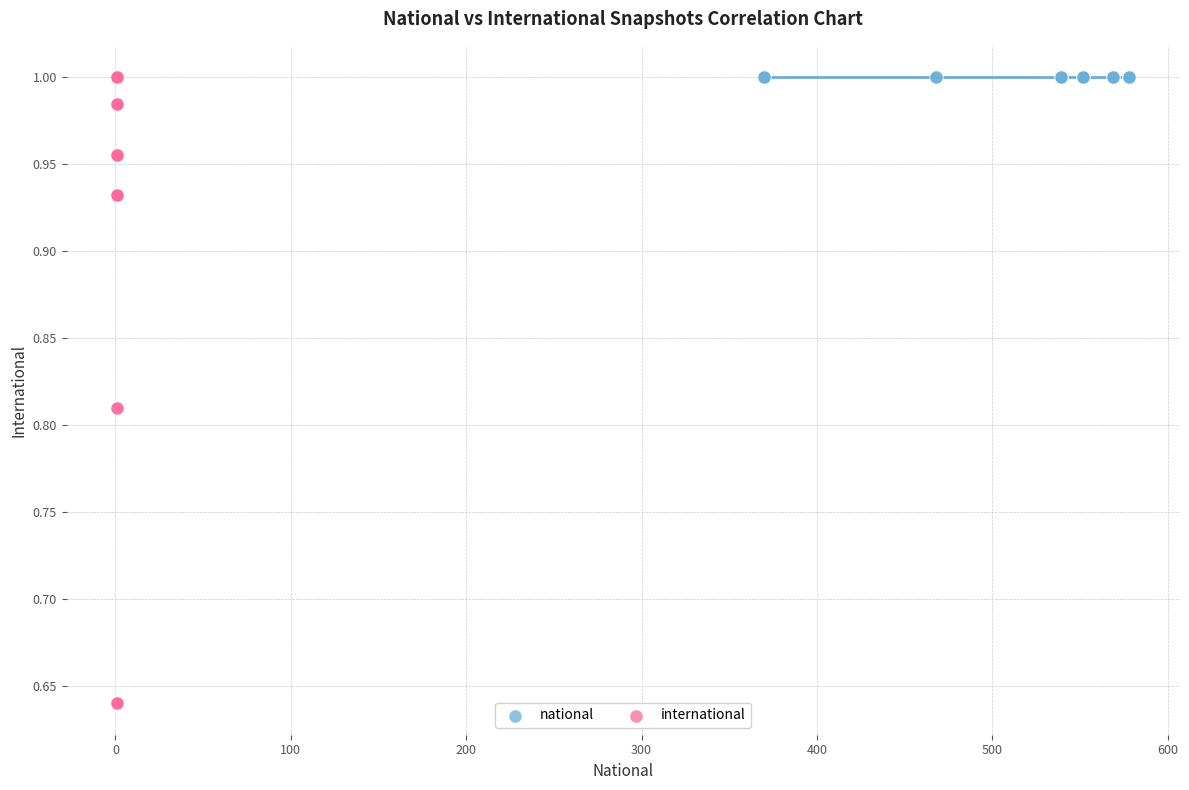

Which series reaches the minimum Y coordinate?

international